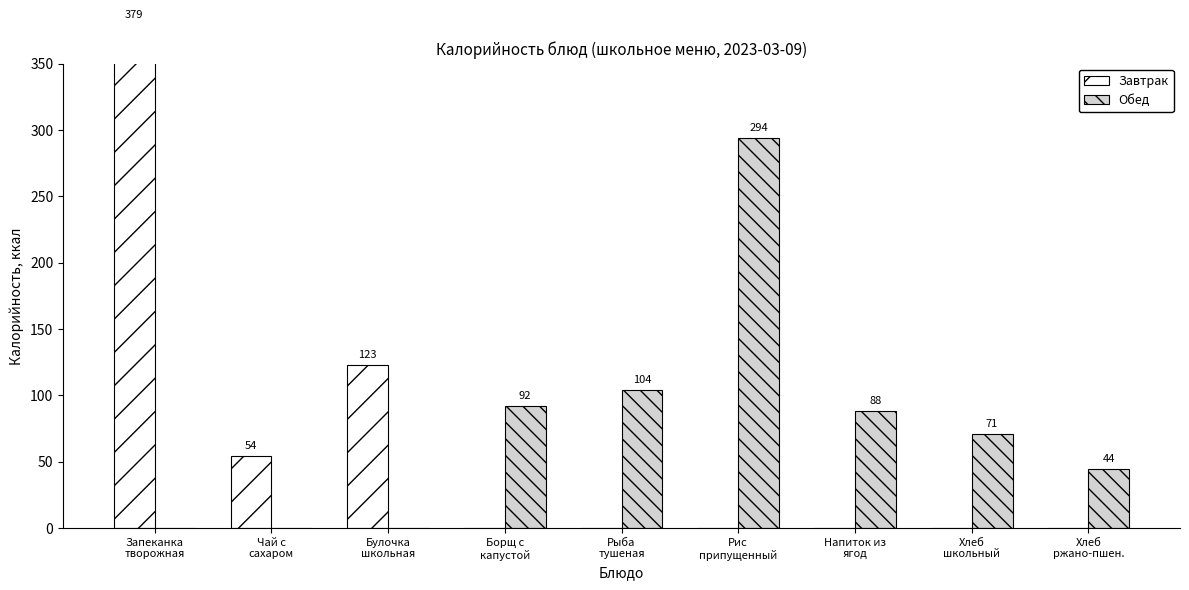

Between Запеканка
творожная and Булочка
школьная, which series saw the biggest shift?

Завтрак